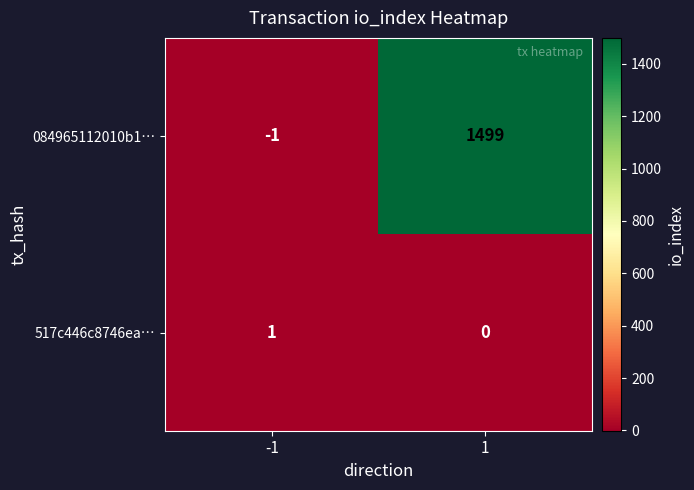

Reading left to right, extract all data points from this chart.

084965112010b1…: -1	1499
517c446c8746ea…: 1	0